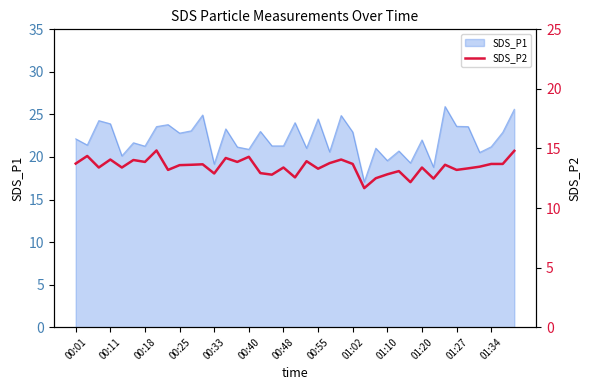

What is the difference between the maximum and second lowest values?

2.7